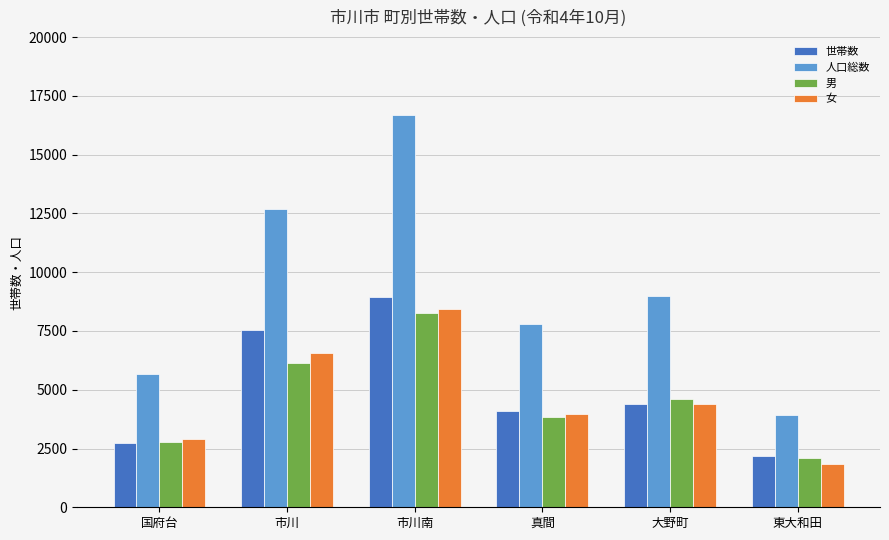

What is the spread (max minus min) of values at 大野町?

4617